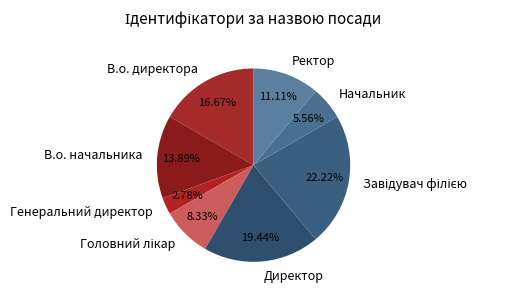

Which slice is the smallest?

Генеральний директор